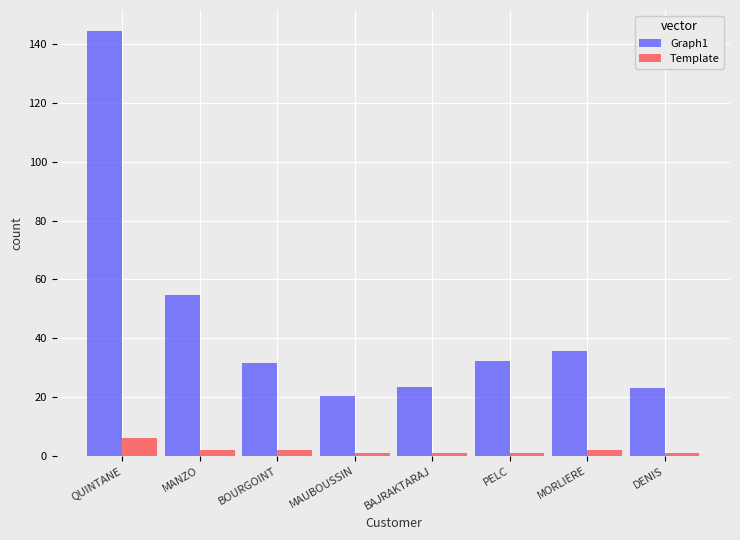

What is the difference between the maximum and minimum values in the Template series?

5.0